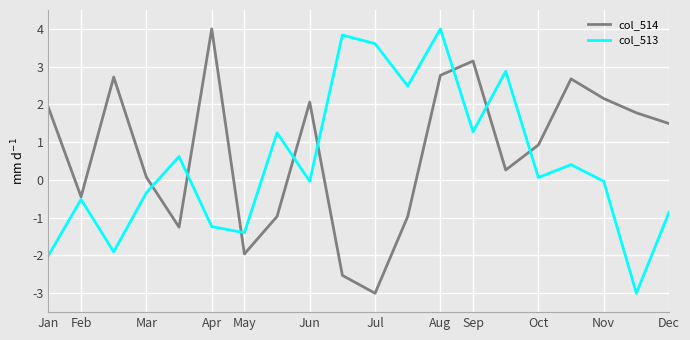

What is the lowest value of the col_514 series?

-3.0